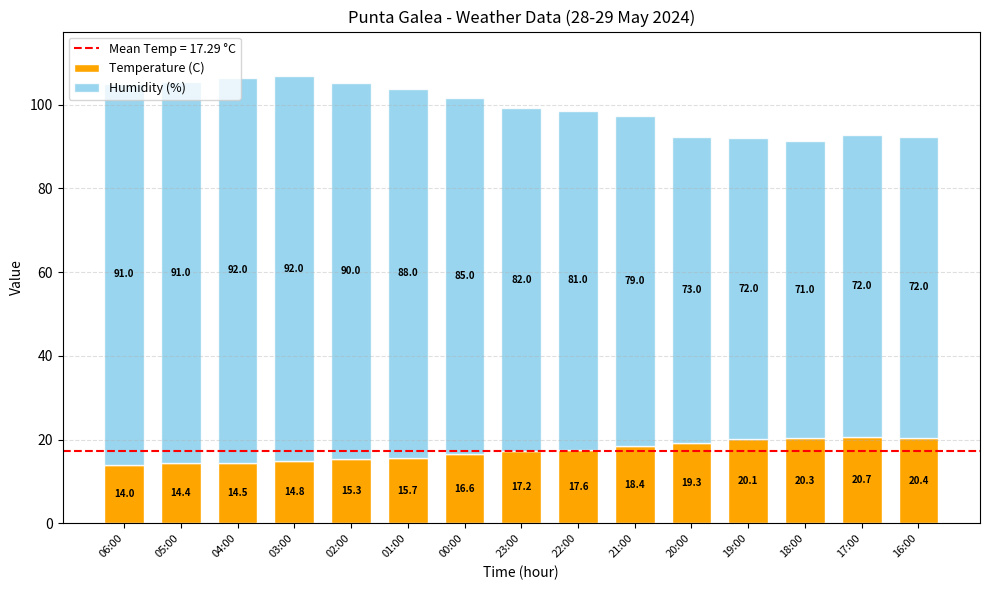

What is the maximum value for Temperature (C)?

20.7